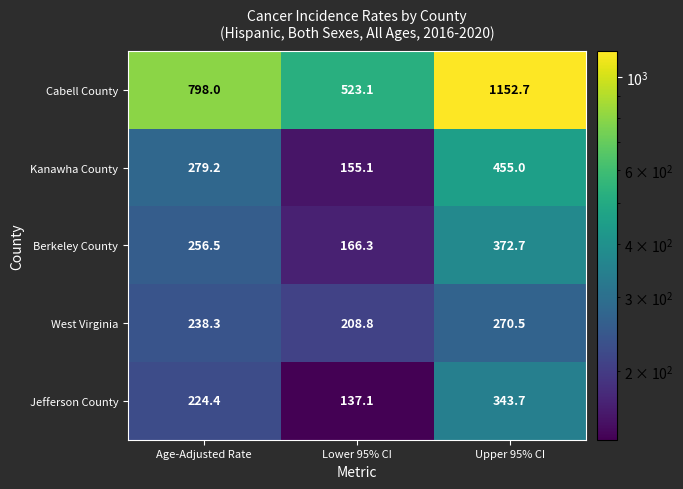

What is the sum of the Cabell County values at Age-Adjusted Rate and Upper 95% CI?

1950.7